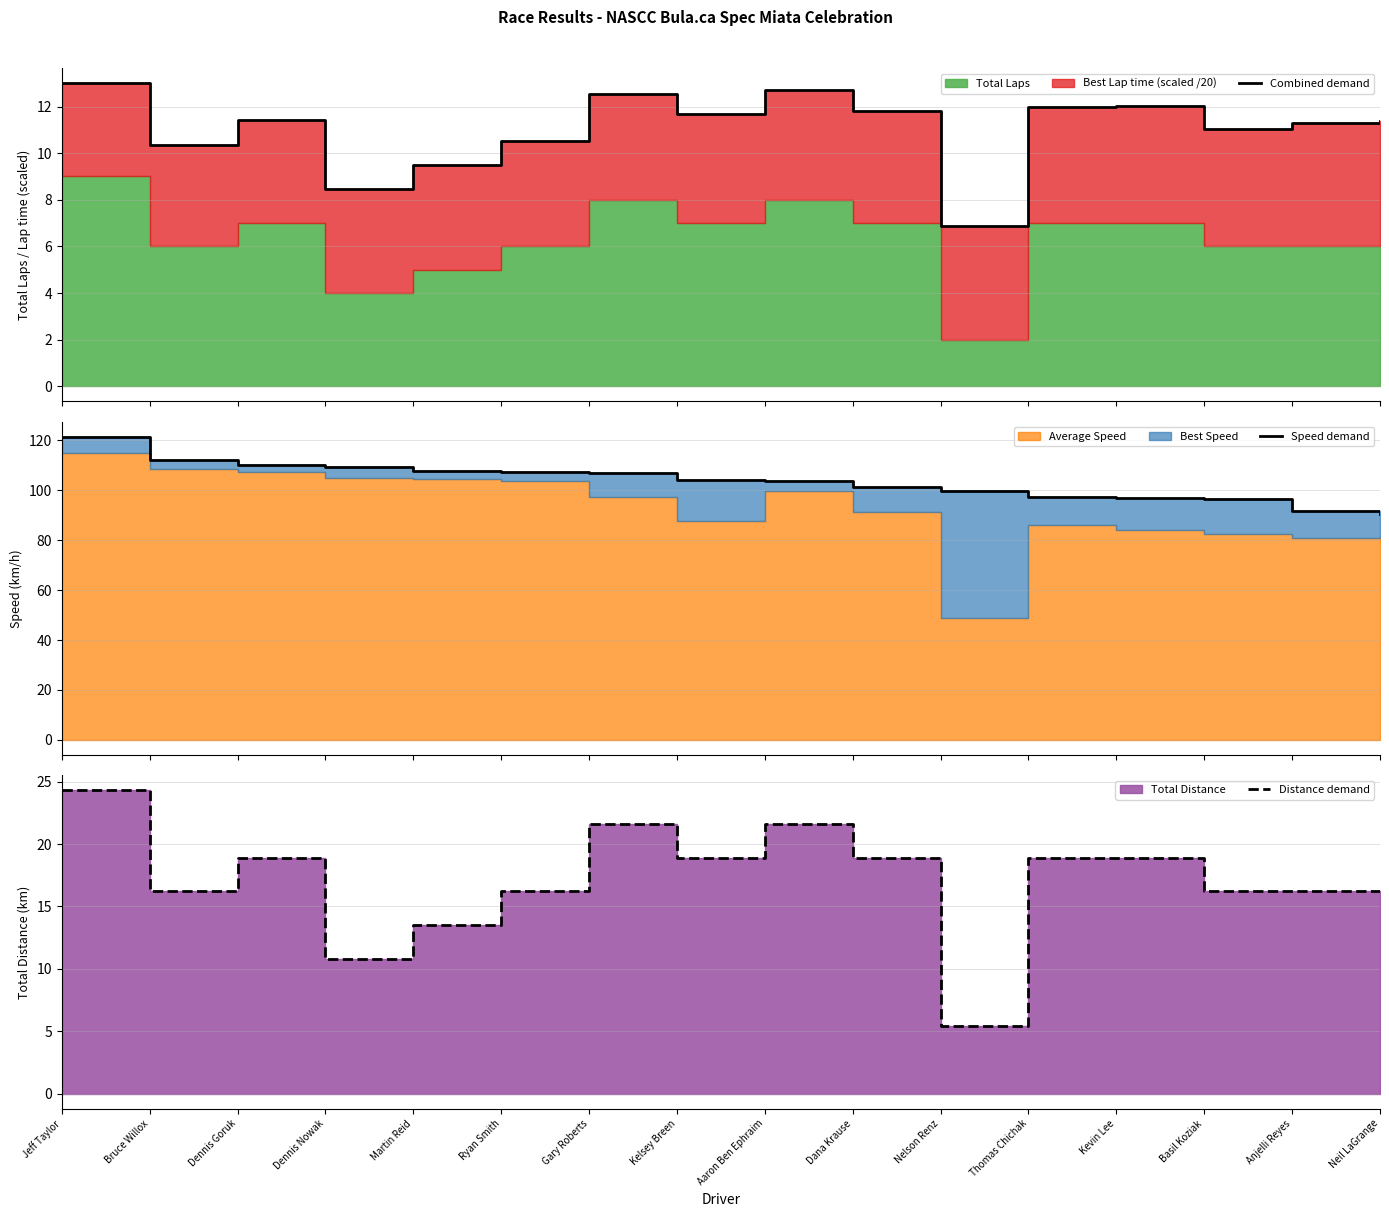

What is the maximum value shown in the chart?

121.4